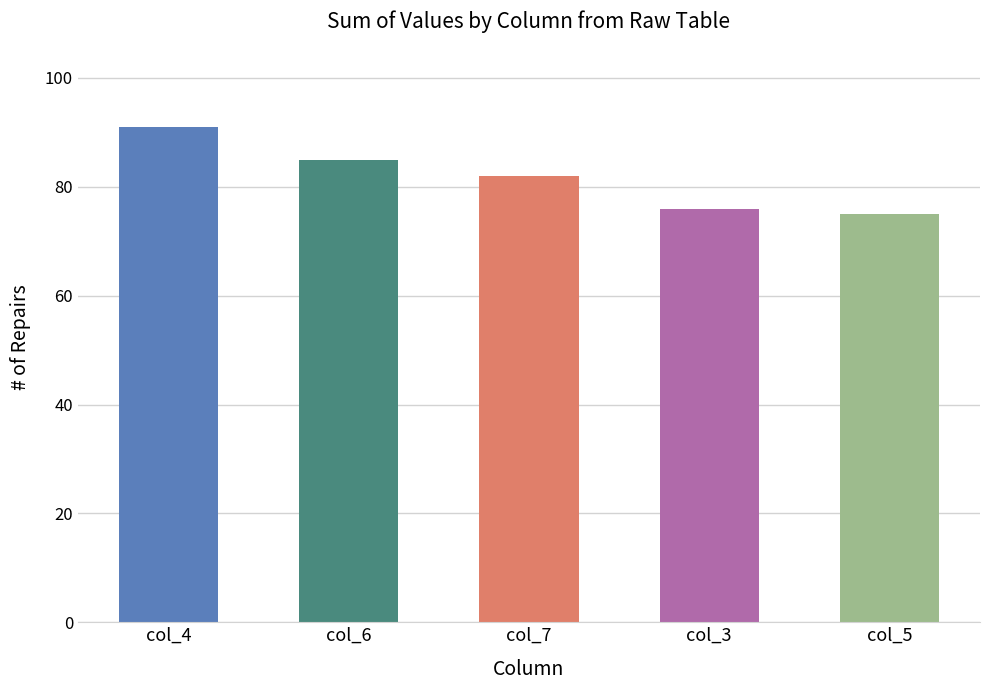

What is the difference between the maximum and minimum values?

16